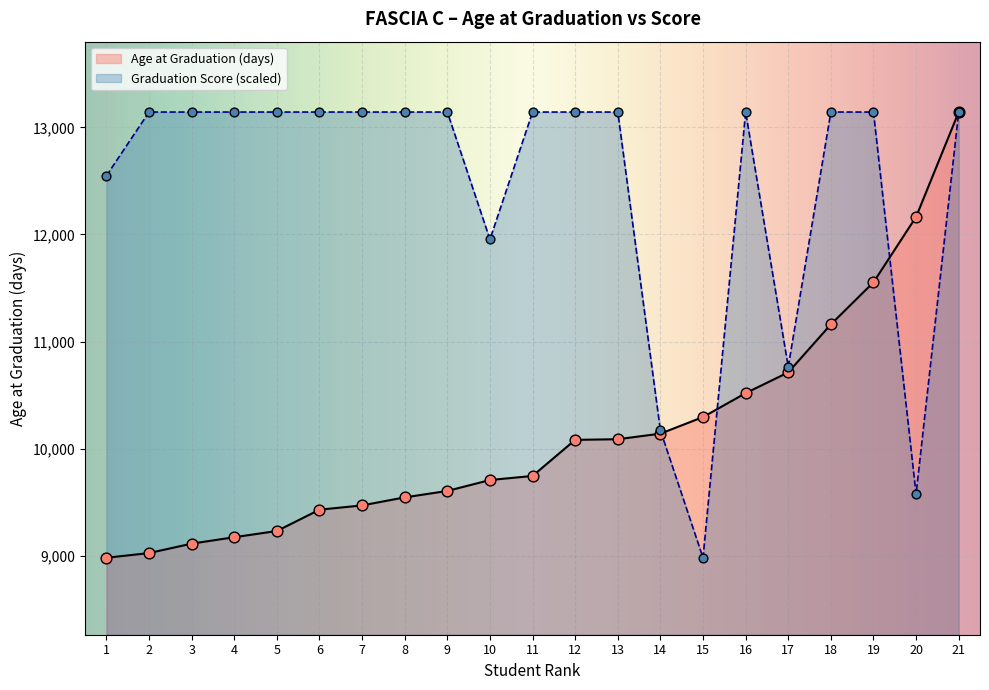

Which series contains the highest Y value?

Age at Graduation (days)